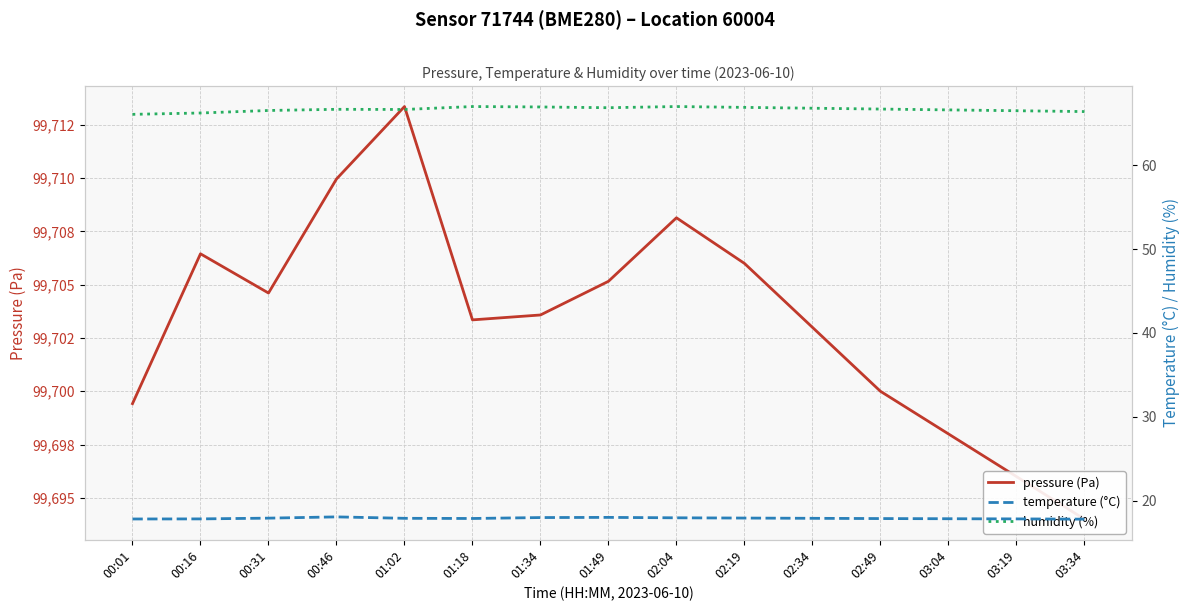

Which series has the largest range (max minus min)?

pressure (Pa)